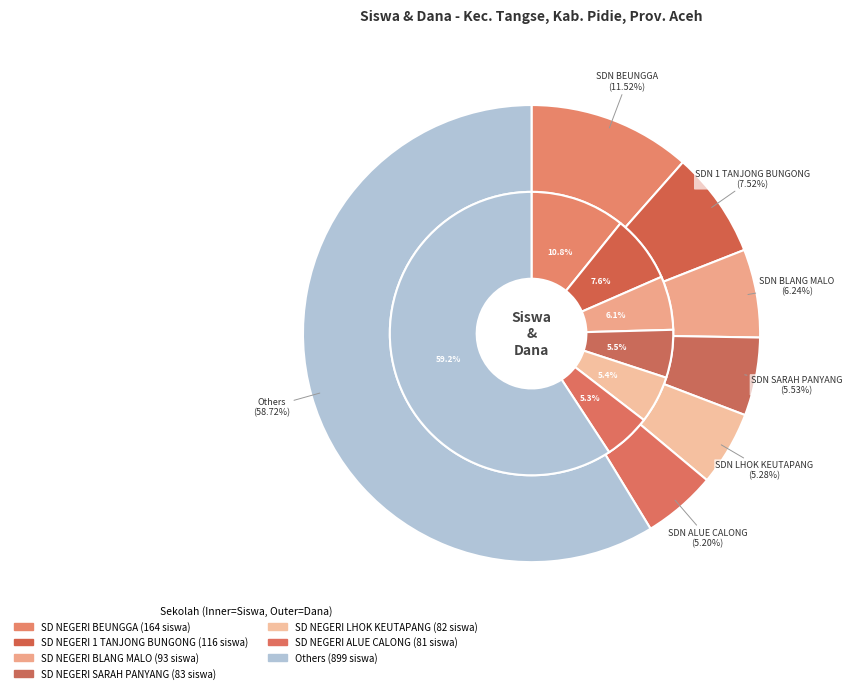

Combined, do SD NEGERI NEBUEK BADUEK and SD NEGERI 3 TANGSE account for over 50%?

No